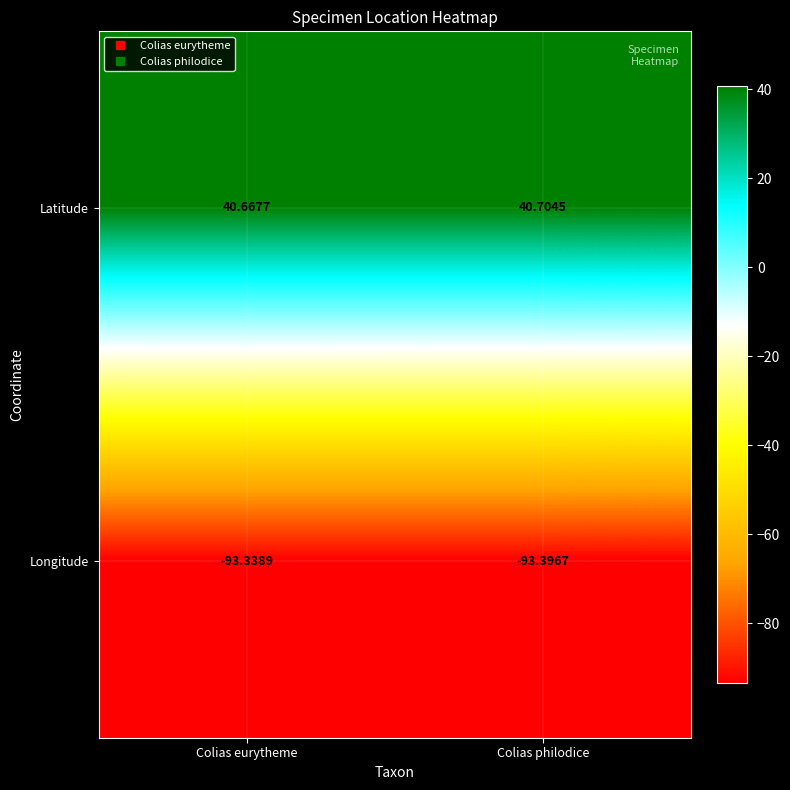

Where is Latitude nearest to the value 40?

Colias eurytheme